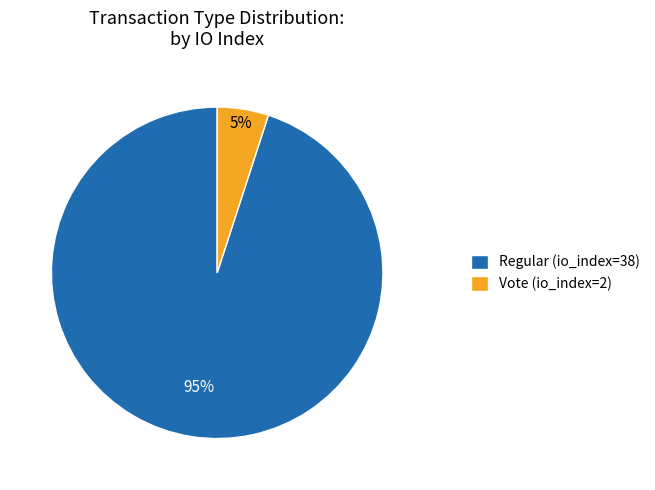

To the nearest percent, what percentage of the pie is Regular (io_index=38)?

95%